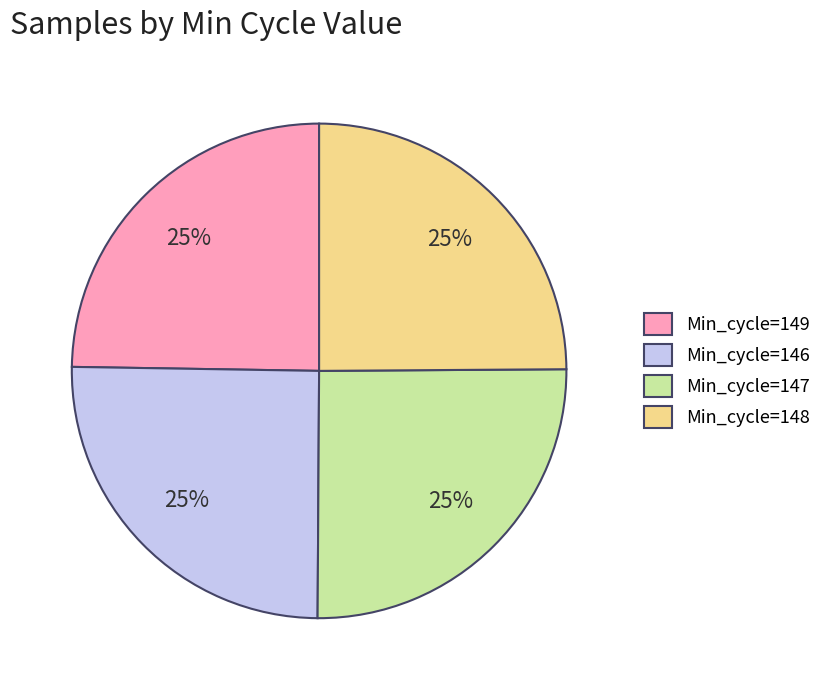

How many segments does this pie chart have?

4